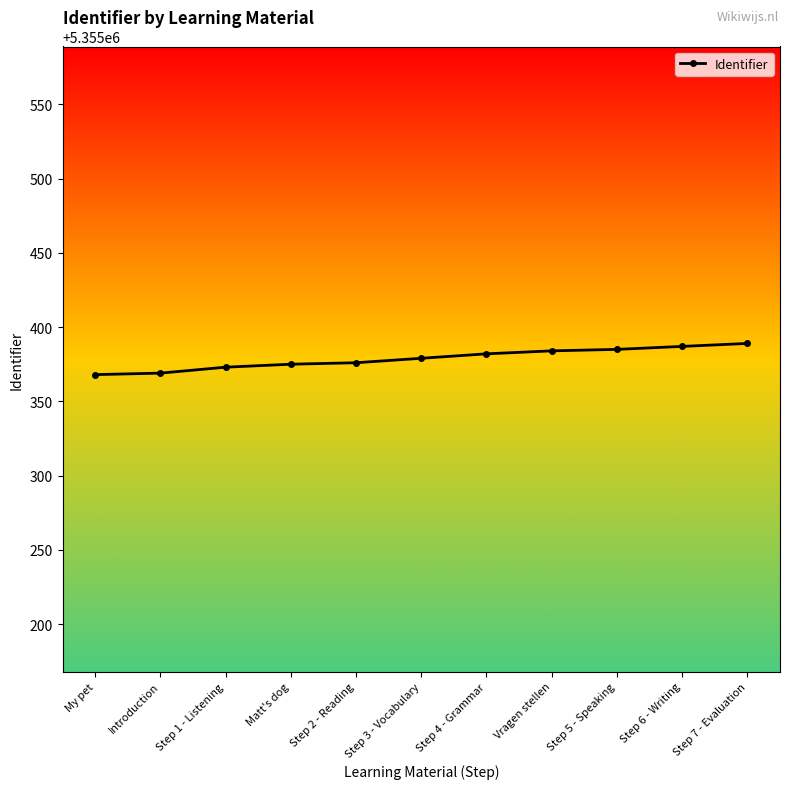

Between Step 6 - Writing and Step 3 - Vocabulary, which is larger?

Step 6 - Writing